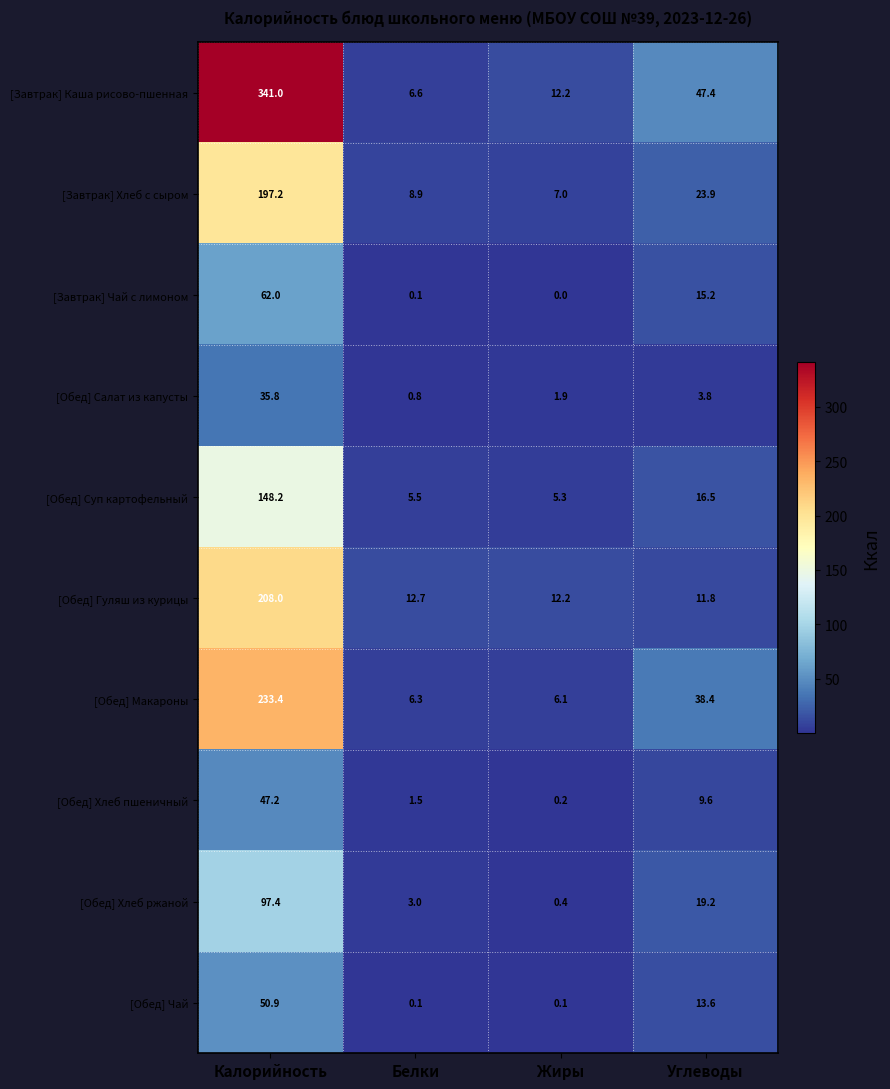

How many values in the [Обед] Хлеб пшеничный series exceed 9?

2